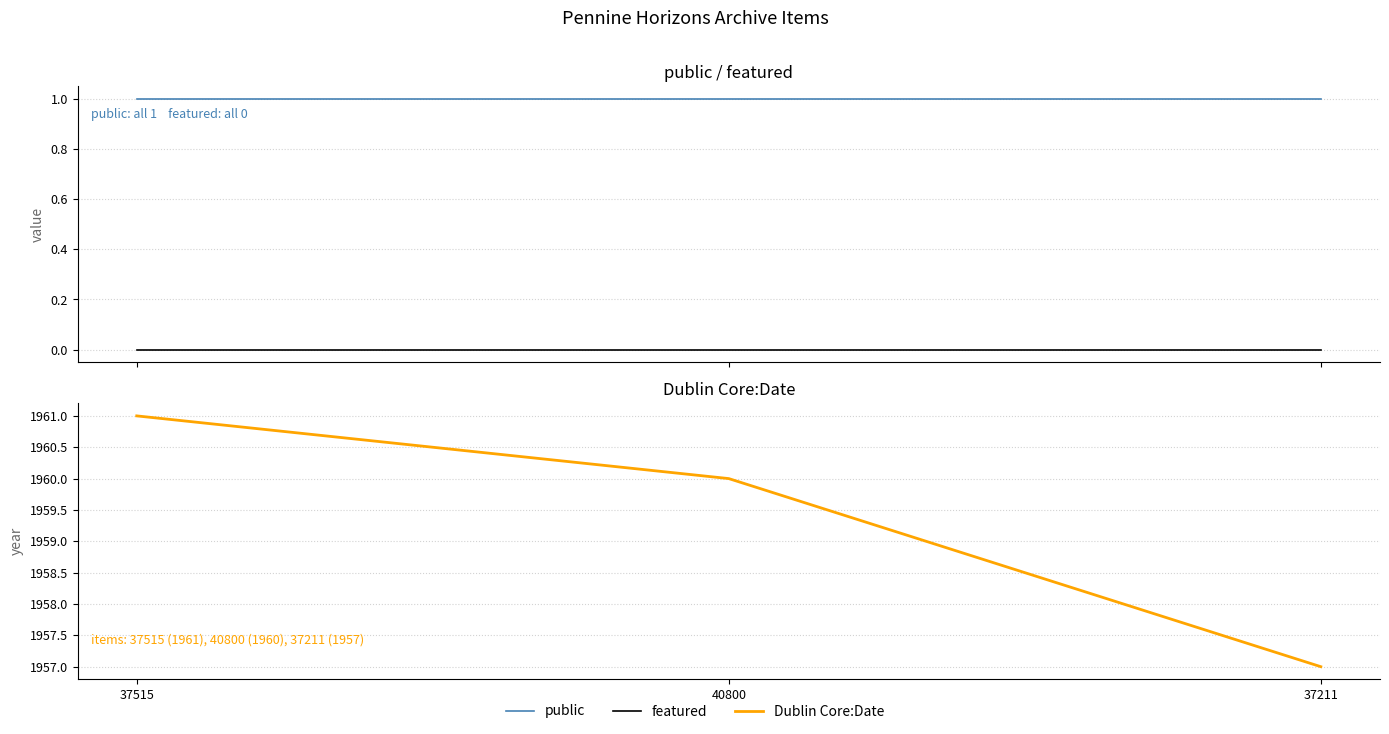

Which series has the widest spread of values?

Dublin Core:Date